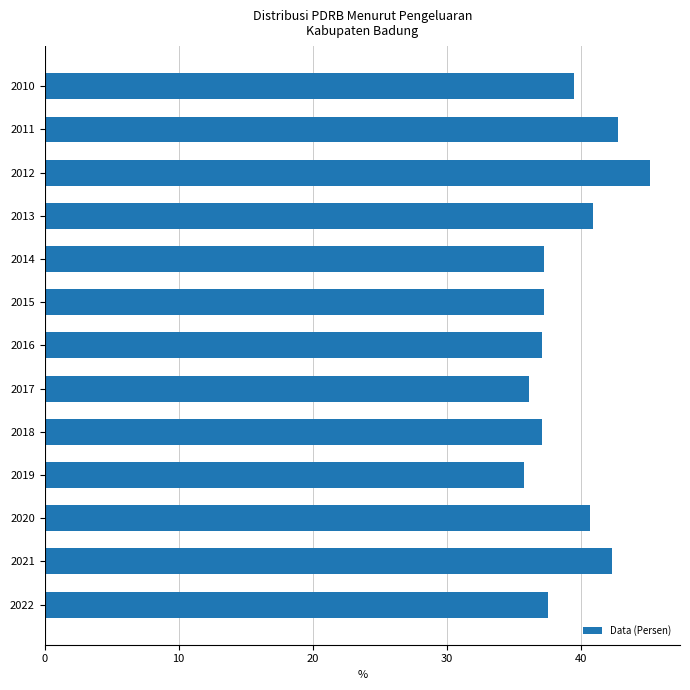

What is the change in value from 2011 to 2017?

-6.6